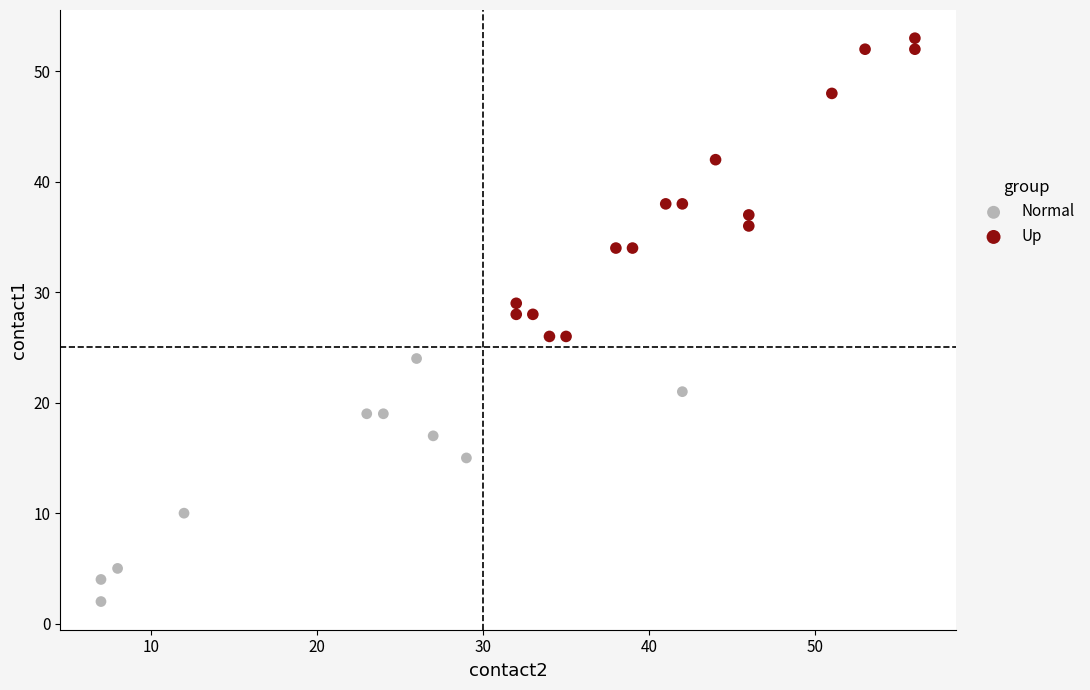

Which series contains the lowest Y value?

Normal